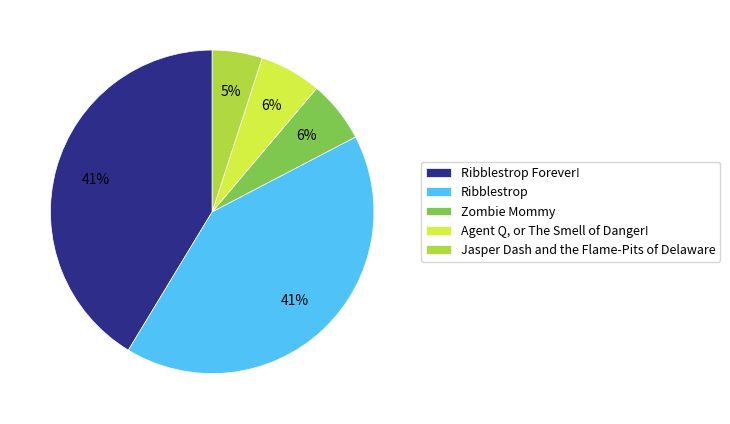

Is it true that Jasper Dash and the Flame-Pits of Delaware is 20% of the pie?

False